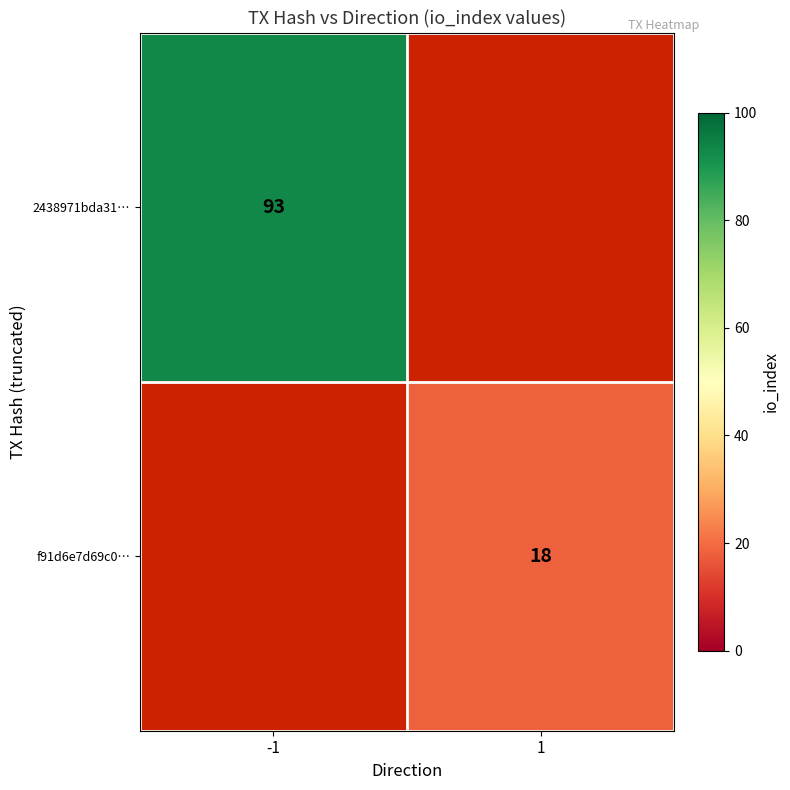

Is it true that 2438971bda31… equals 135 at -1?

False